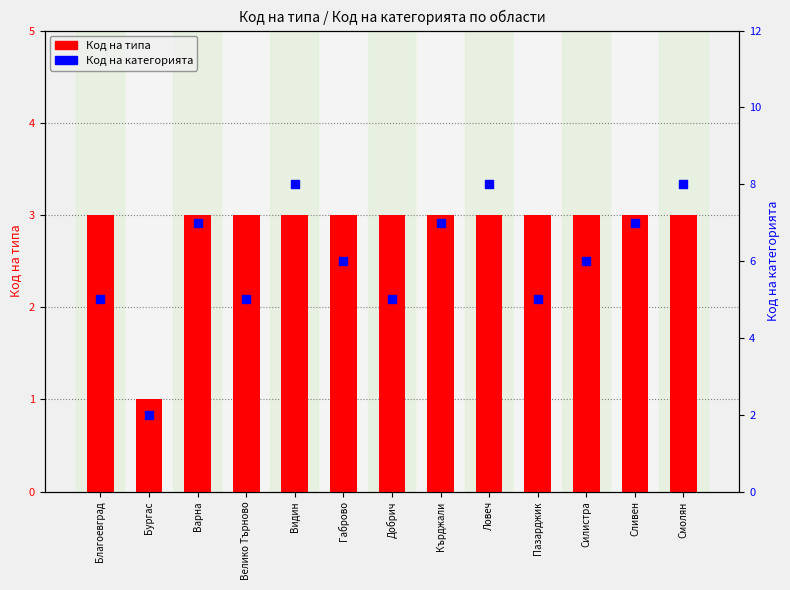

Which series reaches the maximum Y coordinate?

Код на категорията